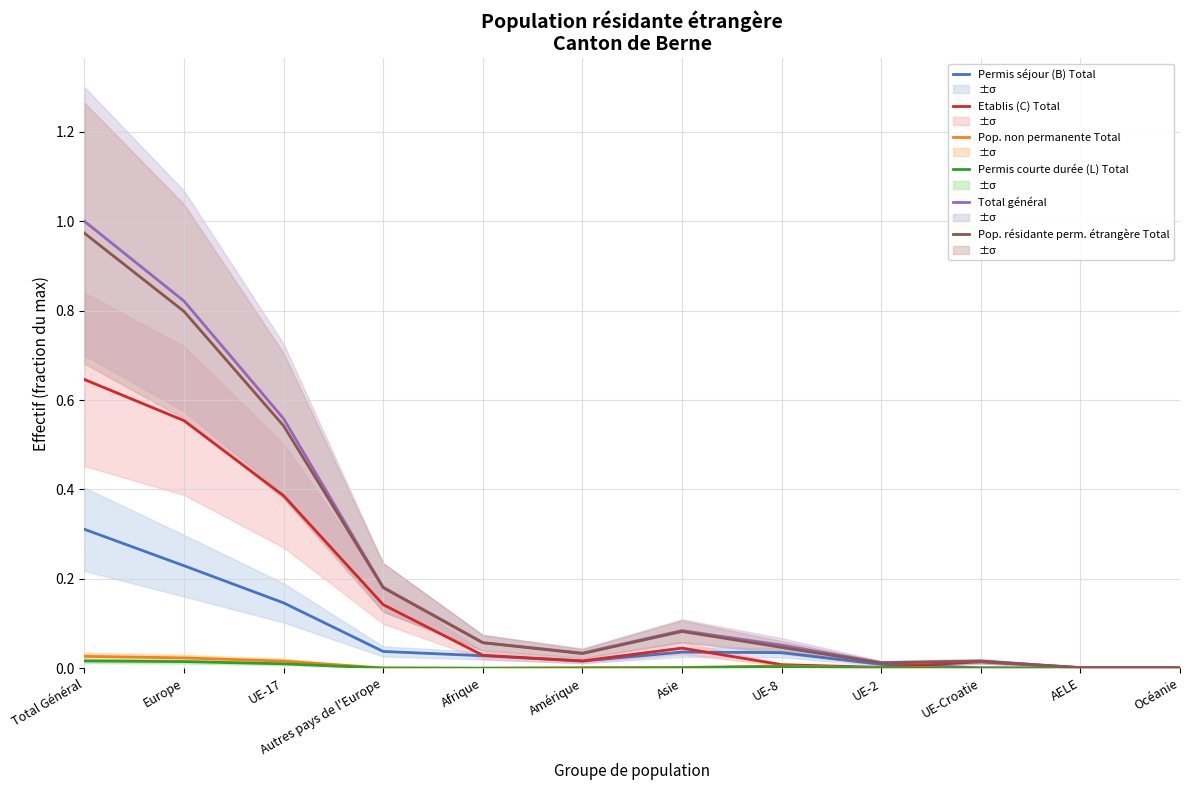

At which category does the chart reach its minimum across all series?

Océanie